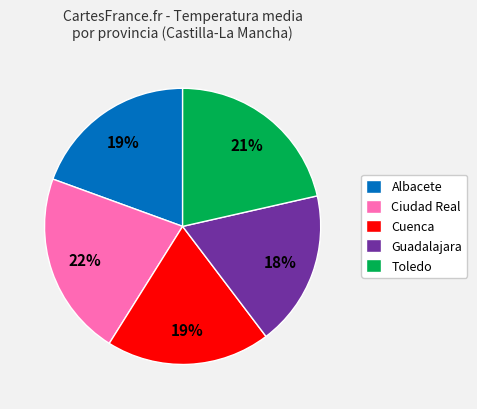

Count the number of slices in the pie.

5